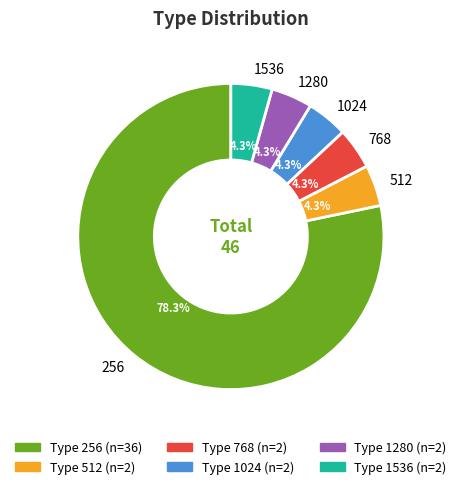

Does 768 represent more than half of the total?

No